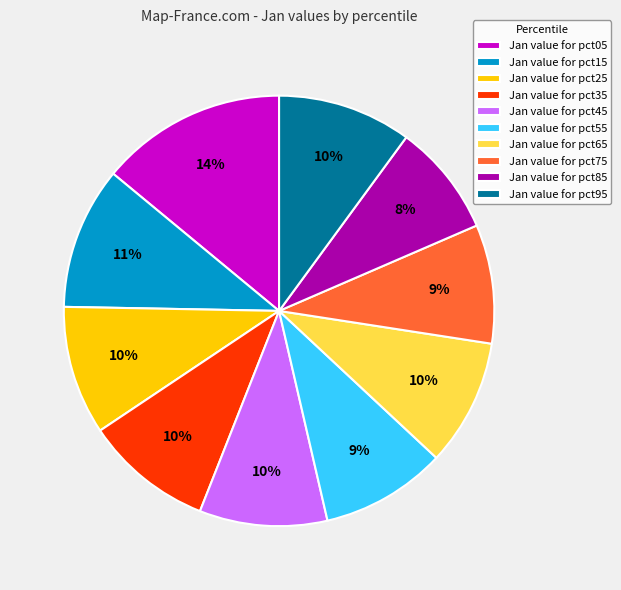

Is it true that Jan value for pct15 is 11% of the pie?

True